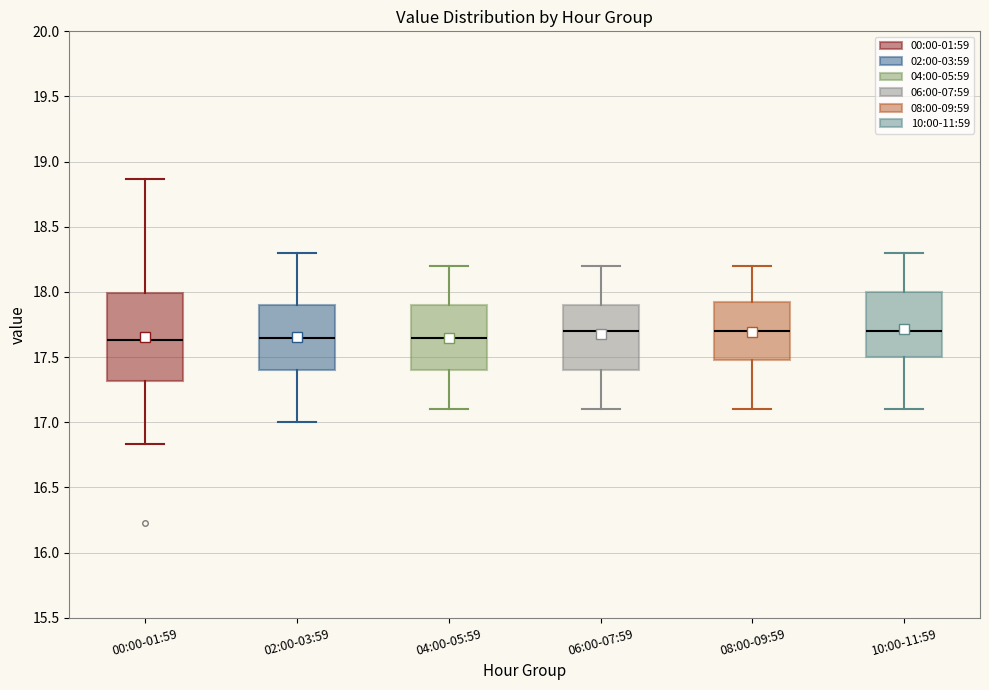

Comparing the boxes themselves (not the whiskers), which one is the tallest?

00:00-01:59